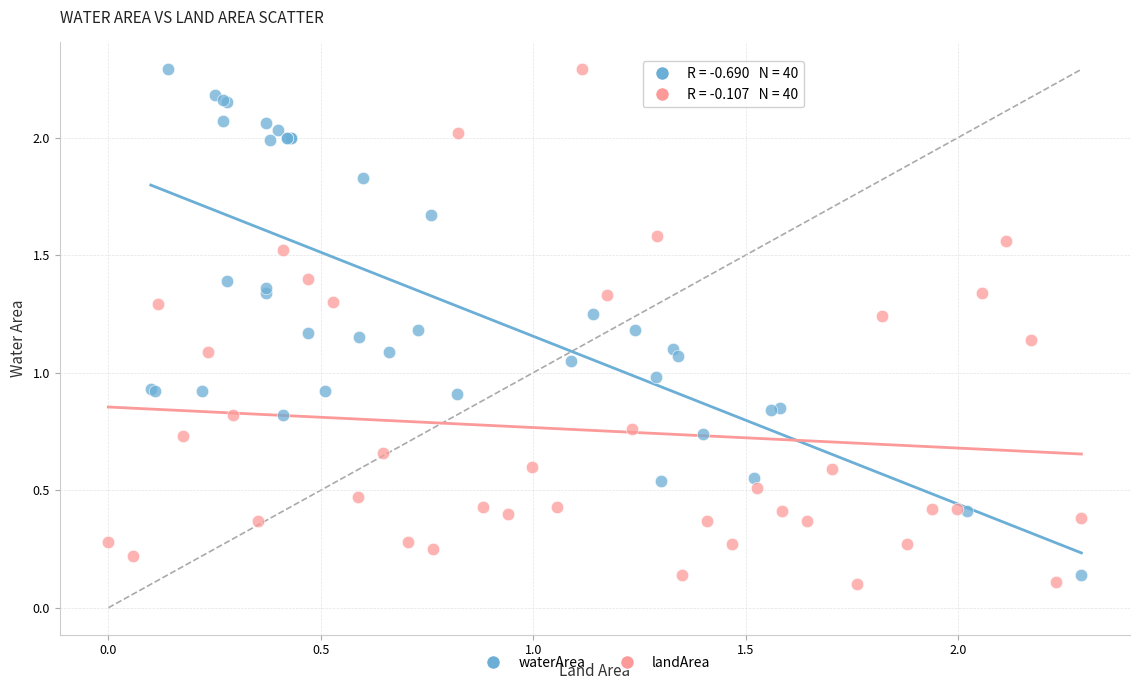

What are all the series names shown in the legend?

waterArea, landArea